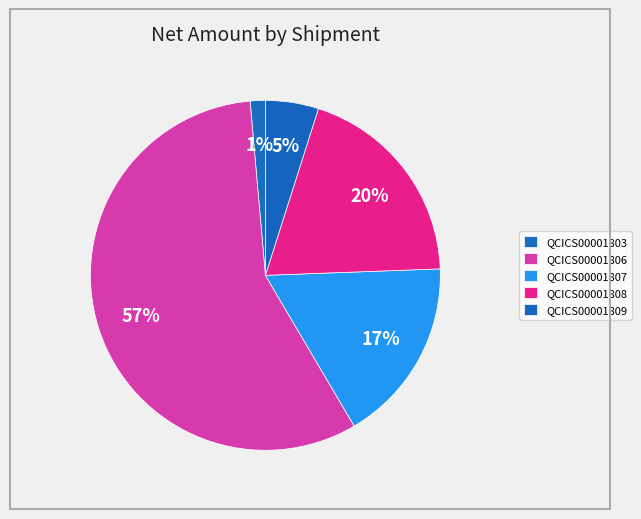

Is QCICS00001803 the majority of the pie?

No